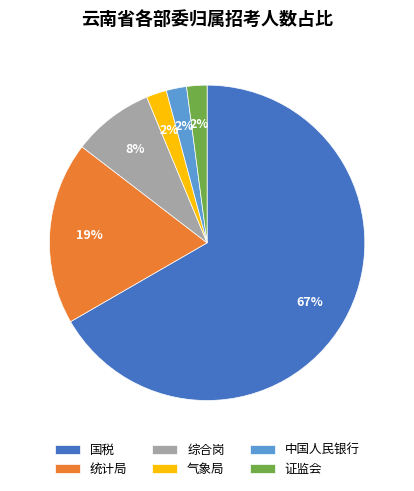

Count the number of slices in the pie.

6